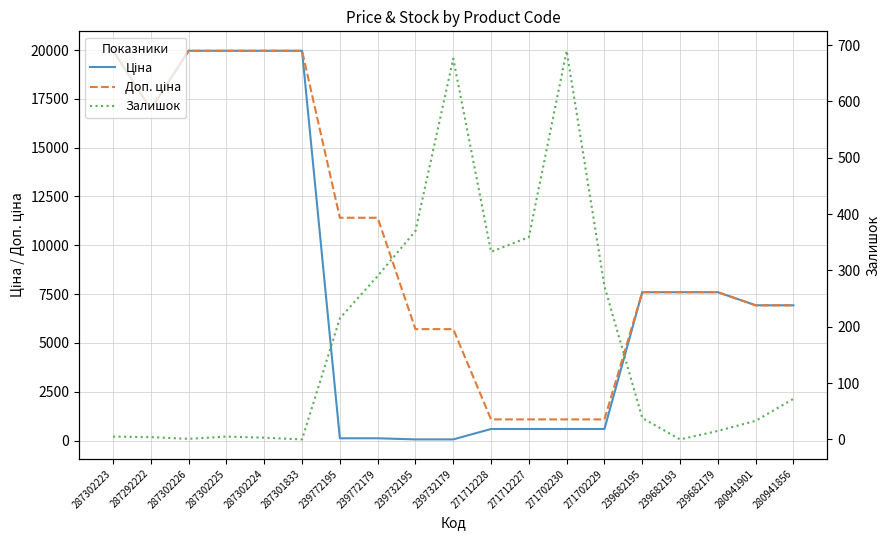

True or false: Доп. ціна and Залишок cross at least once.

False